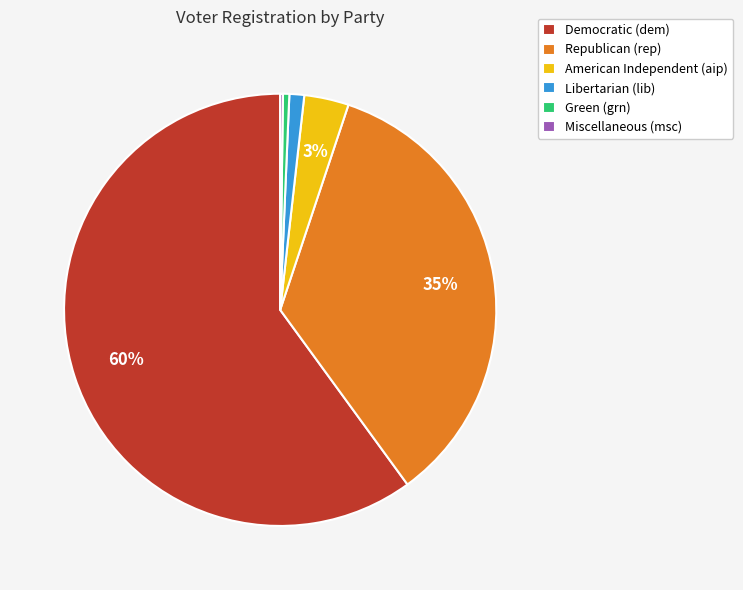

Approximately how many times larger is the value at Republican (rep) compared to Democratic (dem)?

0.6